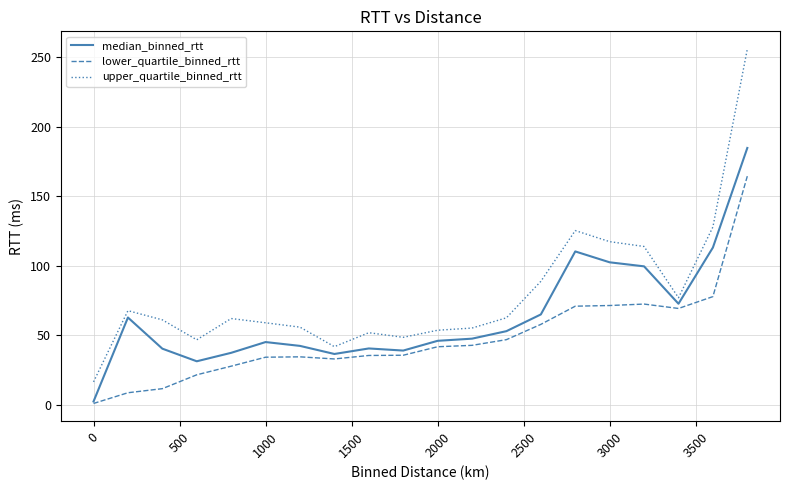

What is the difference between the maximum and minimum values in the median_binned_rtt series?

182.5